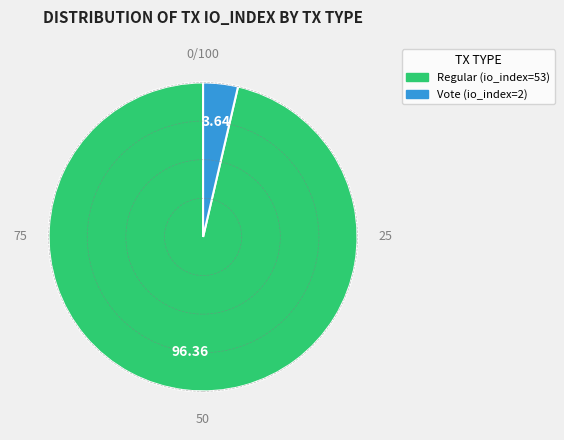

Which has a higher value, Vote (io_index=2) or Regular (io_index=53)?

Regular (io_index=53)